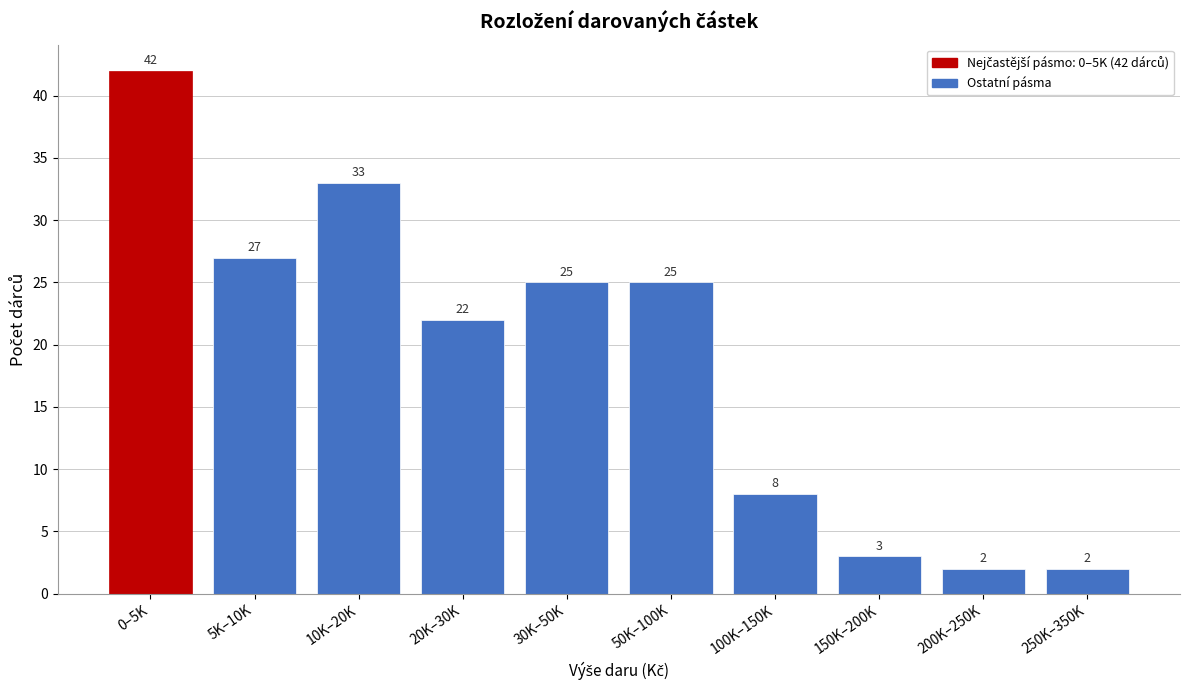

Reading left to right, what are all the values shown in this chart?

0–5K=42	5K–10K=27	10K–20K=33	20K–30K=22	30K–50K=25	50K–100K=25	100K–150K=8	150K–200K=3	200K–250K=2	250K–350K=2